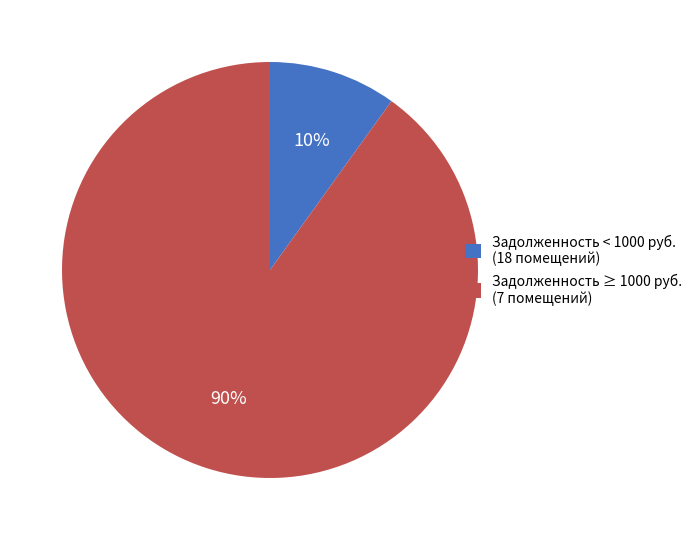

Does any single category account for the majority?

Yes